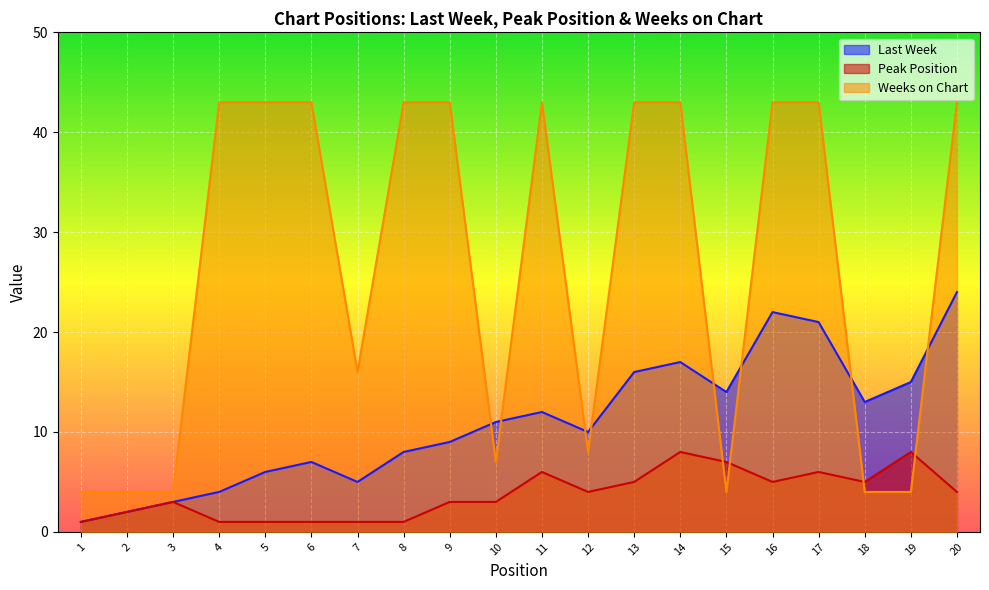

At which category is the sum across all series the highest?

20